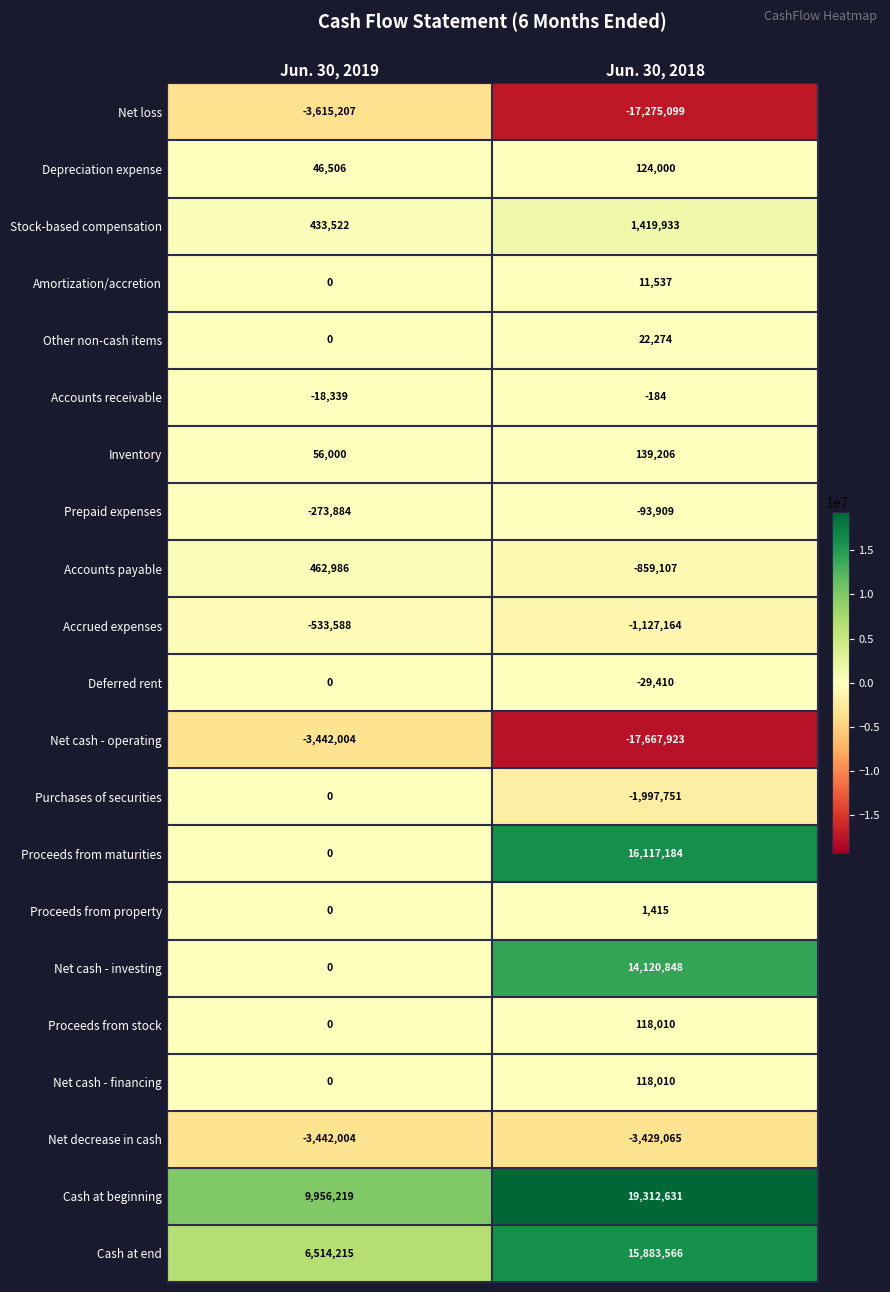

Which series has the largest total across all categories?

Cash at beginning